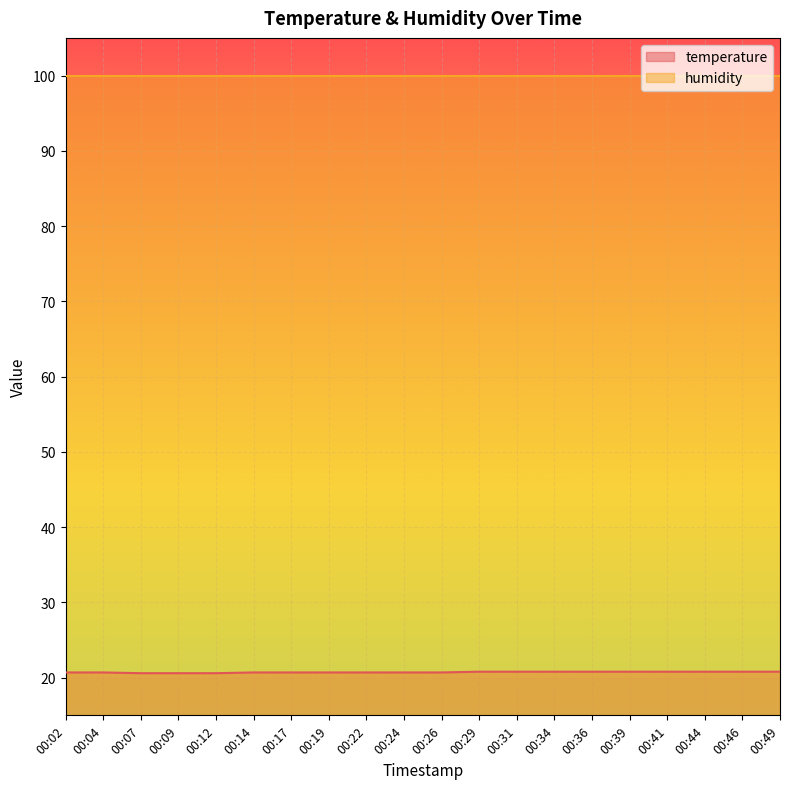

True or false: there are more than 2 points higher than both neighbors.

False